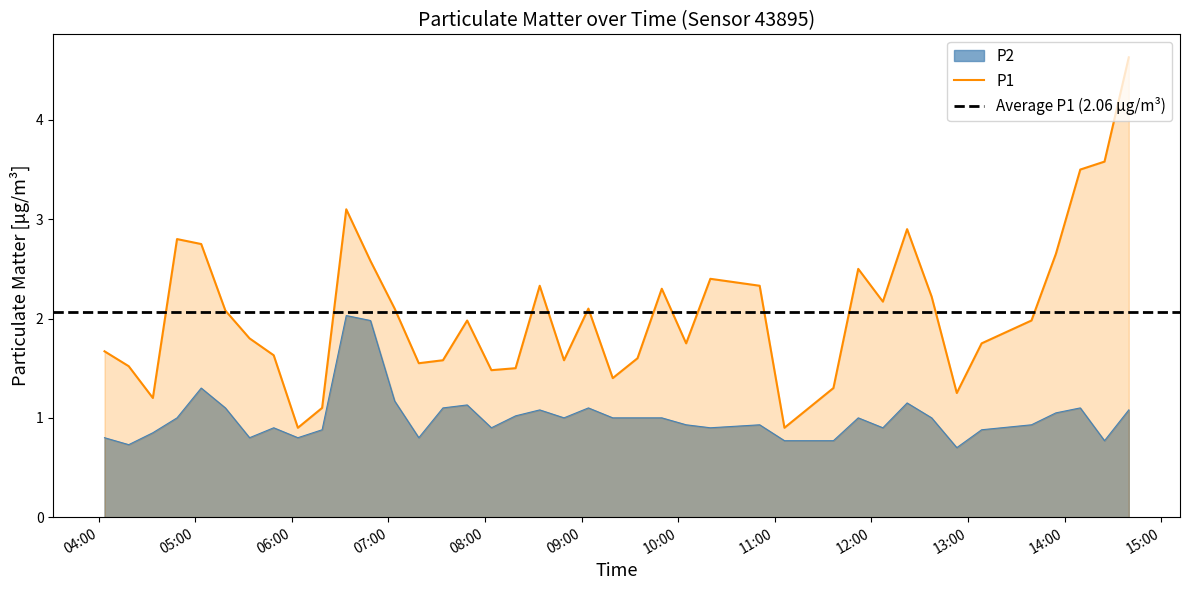

What is the highest value of the P1 series?

4.6